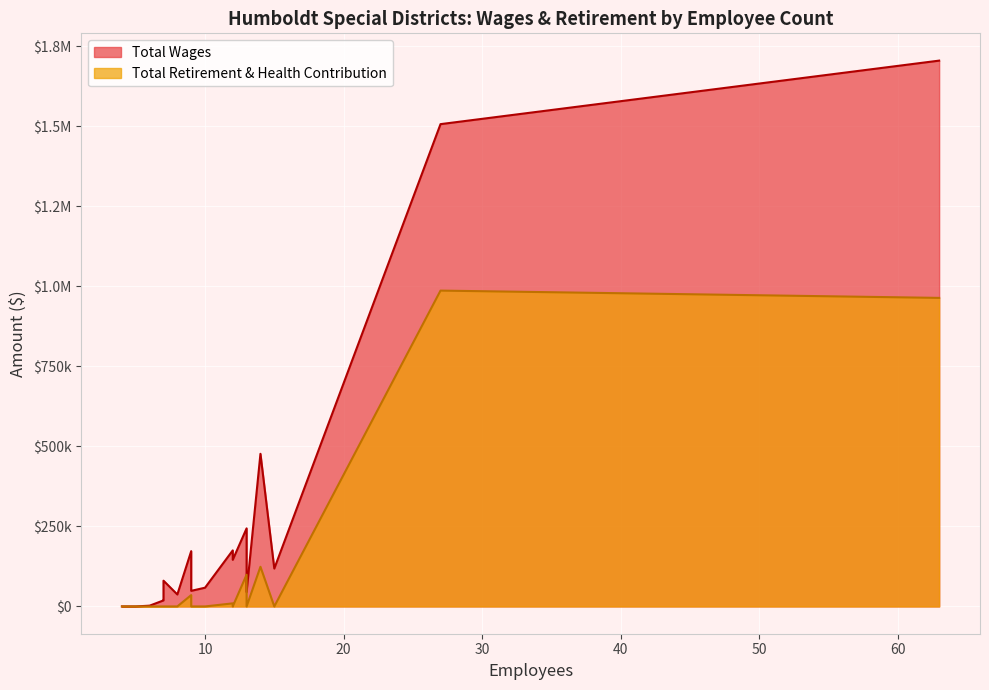

At which category is the sum across all series the highest?

63